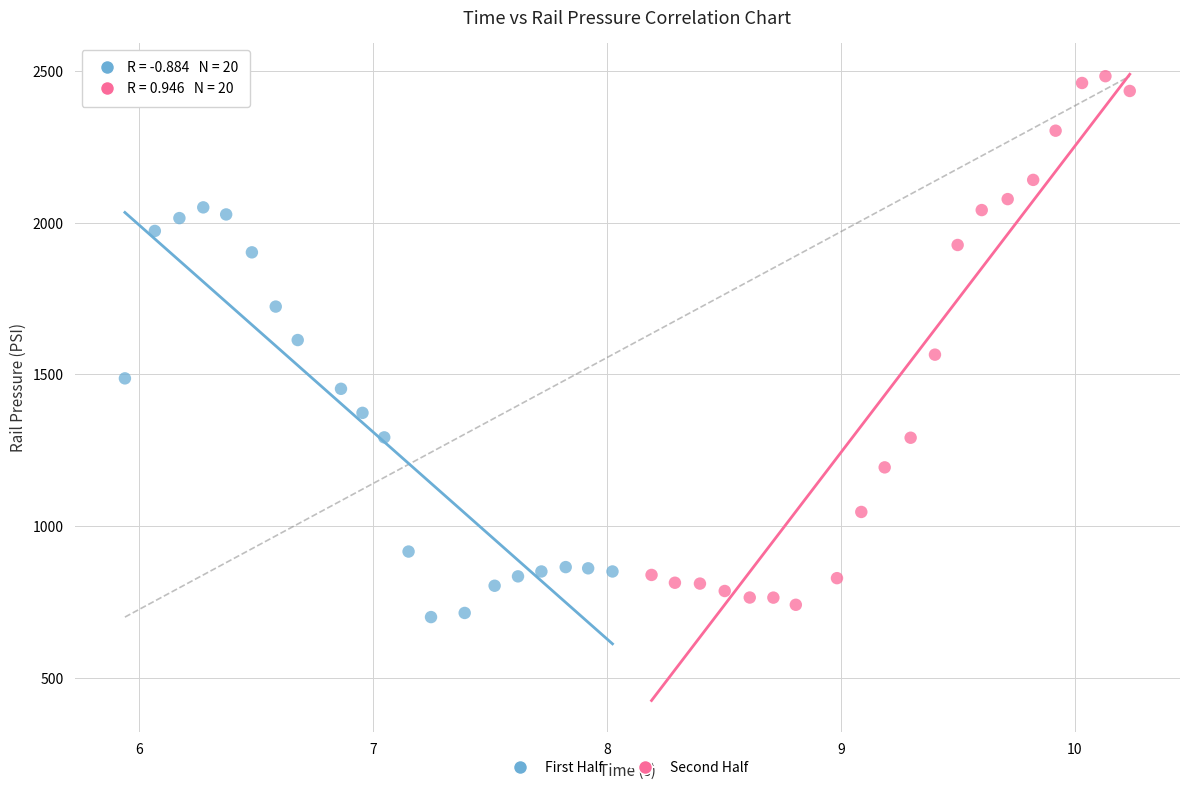

Which series reaches the maximum Y coordinate?

Second Half